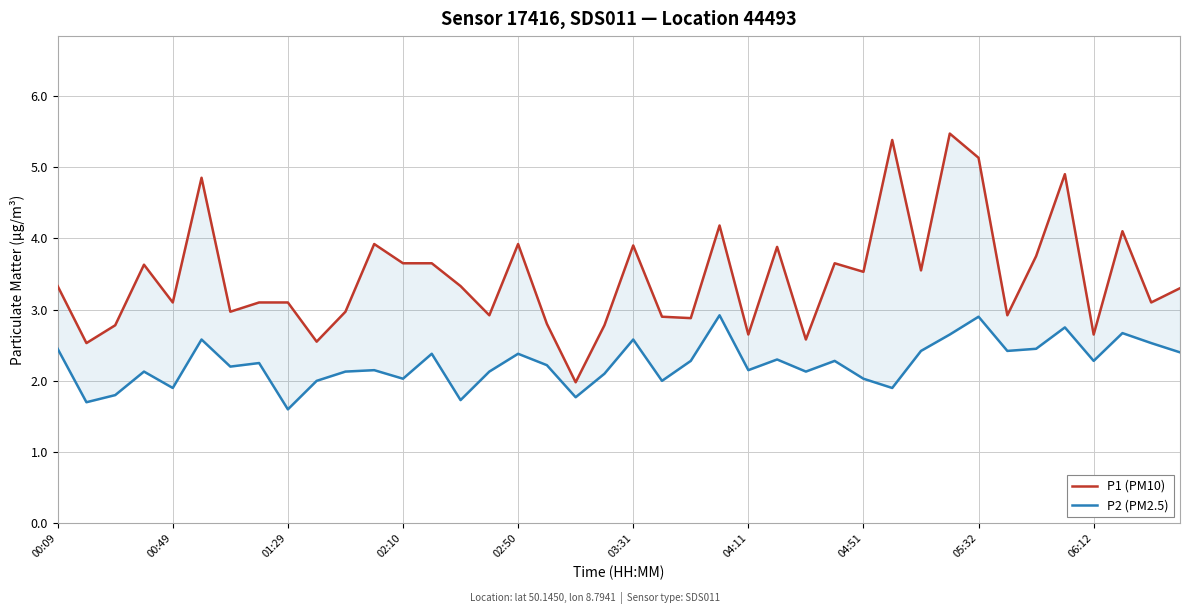

What is the greatest value displayed?

5.5